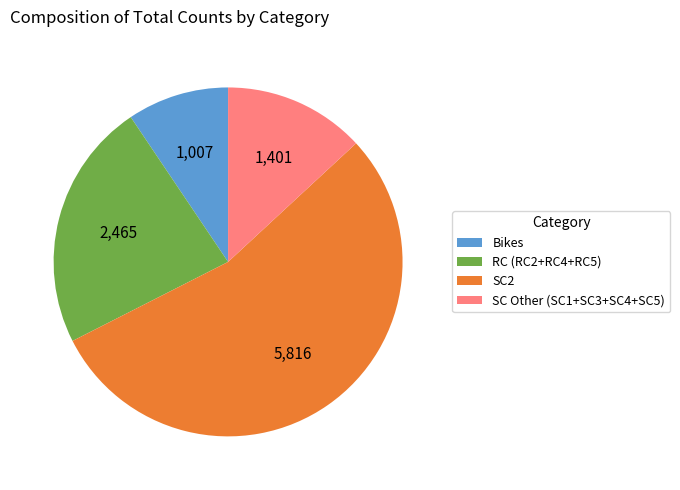

True or false: SC2 accounts for 54% of the total.

True